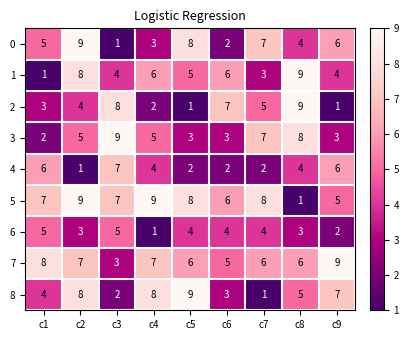

What is the maximum value shown in the chart?

9